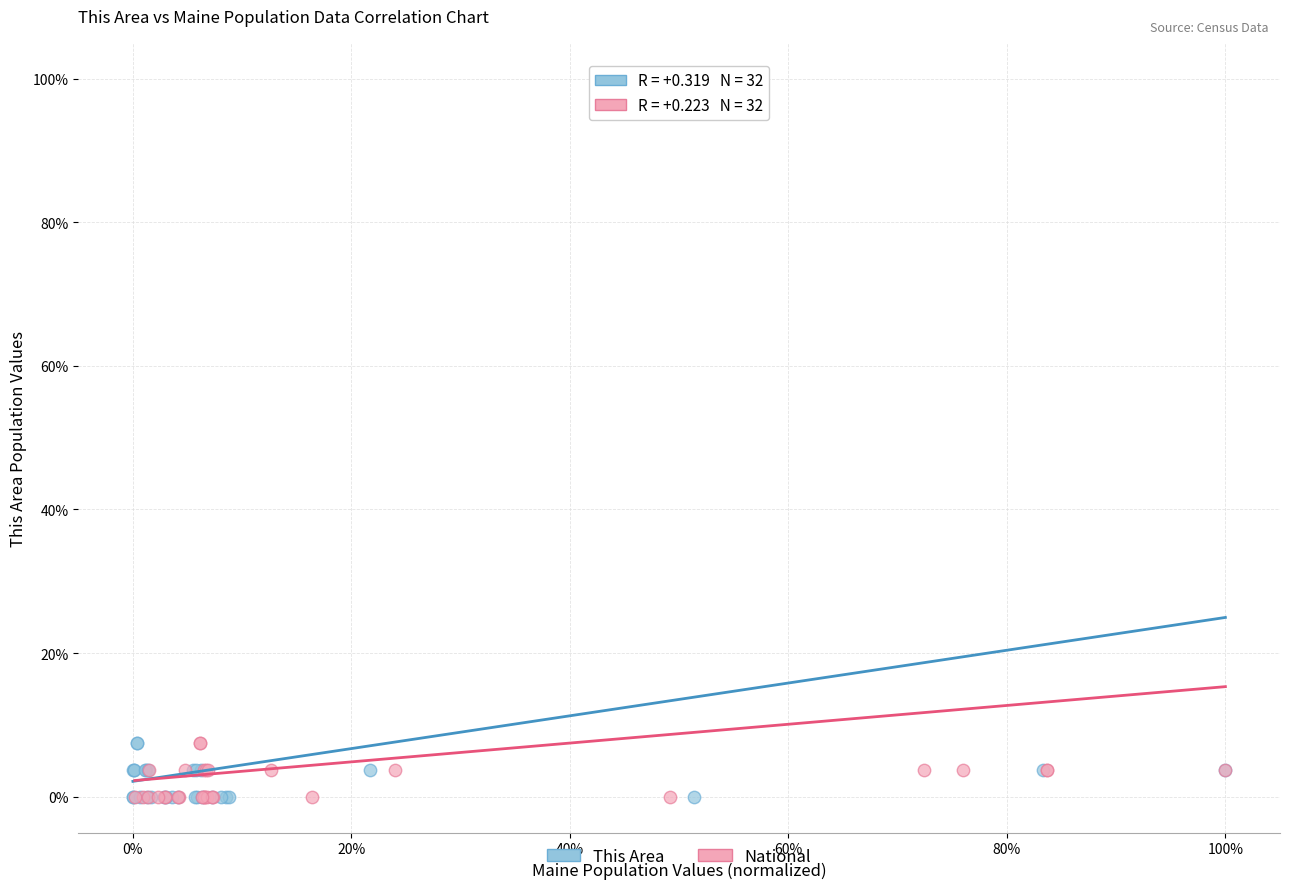

What are all the series names shown in the legend?

This Area, National